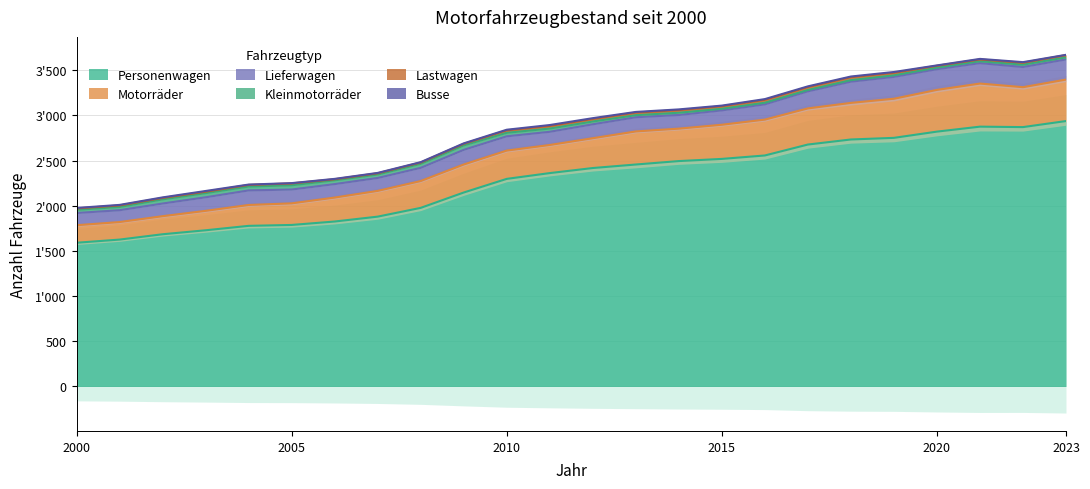

What is the difference between the maximum and minimum values in the Motorräder series?

283